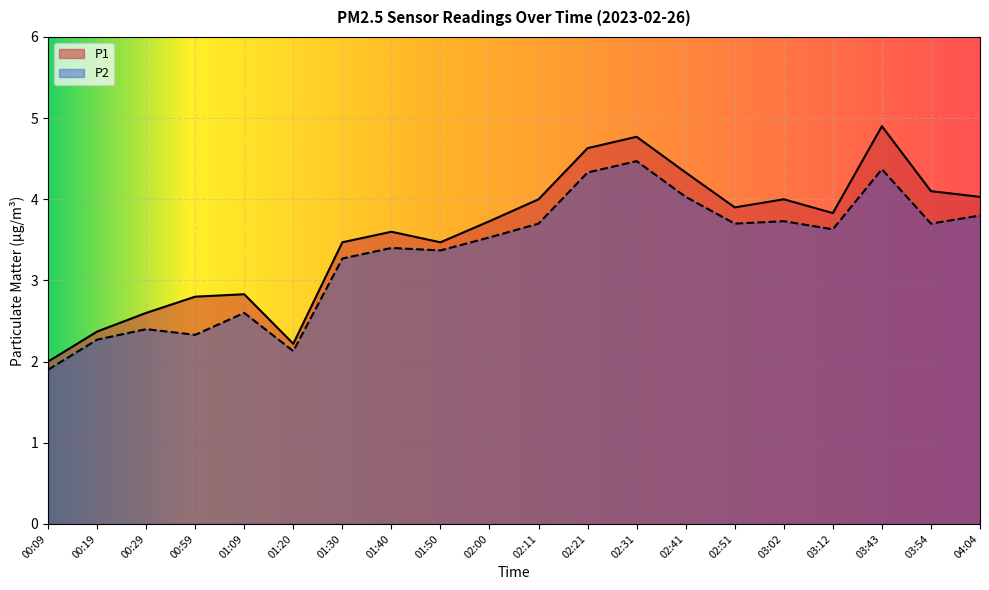

What is the approximate value of P1 at 01:50?

3.5